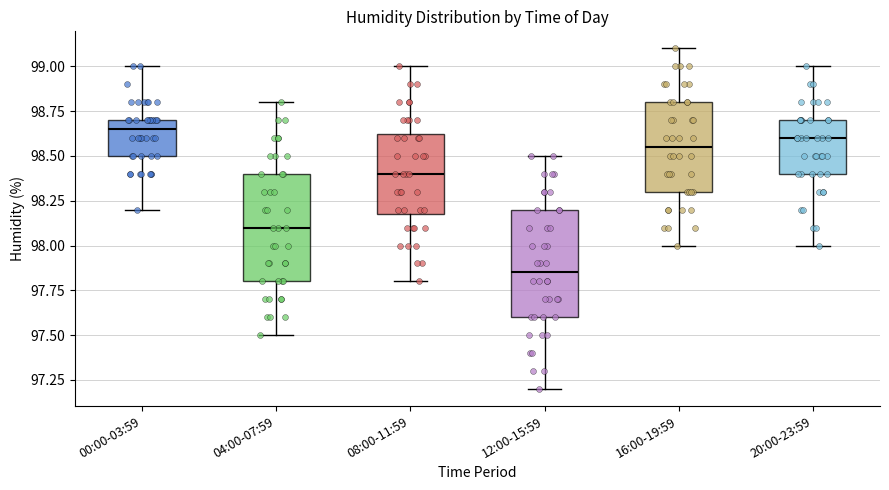

Reading left to right, read every box against the y-axis: the position of its median line, the range the box covers, and the ends of its whiskers. The values are not printed on the chart, so give them approximately, as read against the axis.

00:00-03:59: median 98.65, box 98.50 to 98.70, whiskers 98.20 to 99.00
04:00-07:59: median 98.10, box 97.80 to 98.40, whiskers 97.50 to 98.80
08:00-11:59: median 98.40, box 98.20 to 98.65, whiskers 97.80 to 99.00
12:00-15:59: median 97.85, box 97.60 to 98.20, whiskers 97.20 to 98.50
16:00-19:59: median 98.55, box 98.30 to 98.80, whiskers 98.00 to 99.10
20:00-23:59: median 98.60, box 98.40 to 98.70, whiskers 98.00 to 99.00